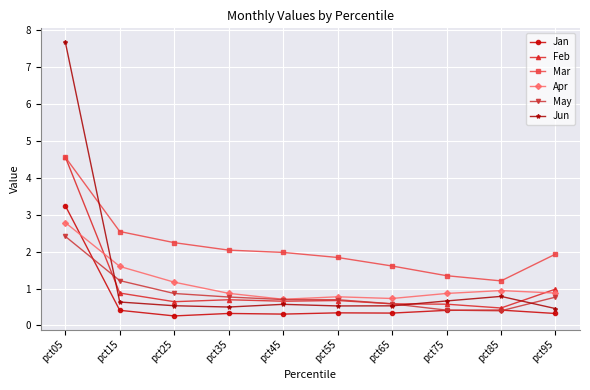

At which category does the chart reach its peak across all series?

pct05